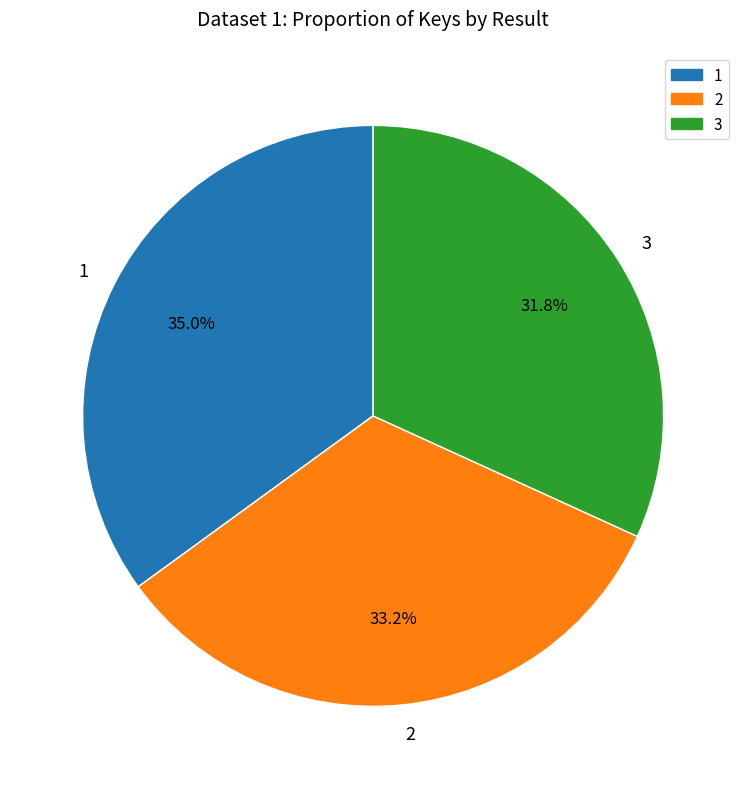

Is there any slice that represents more than half of the pie?

No